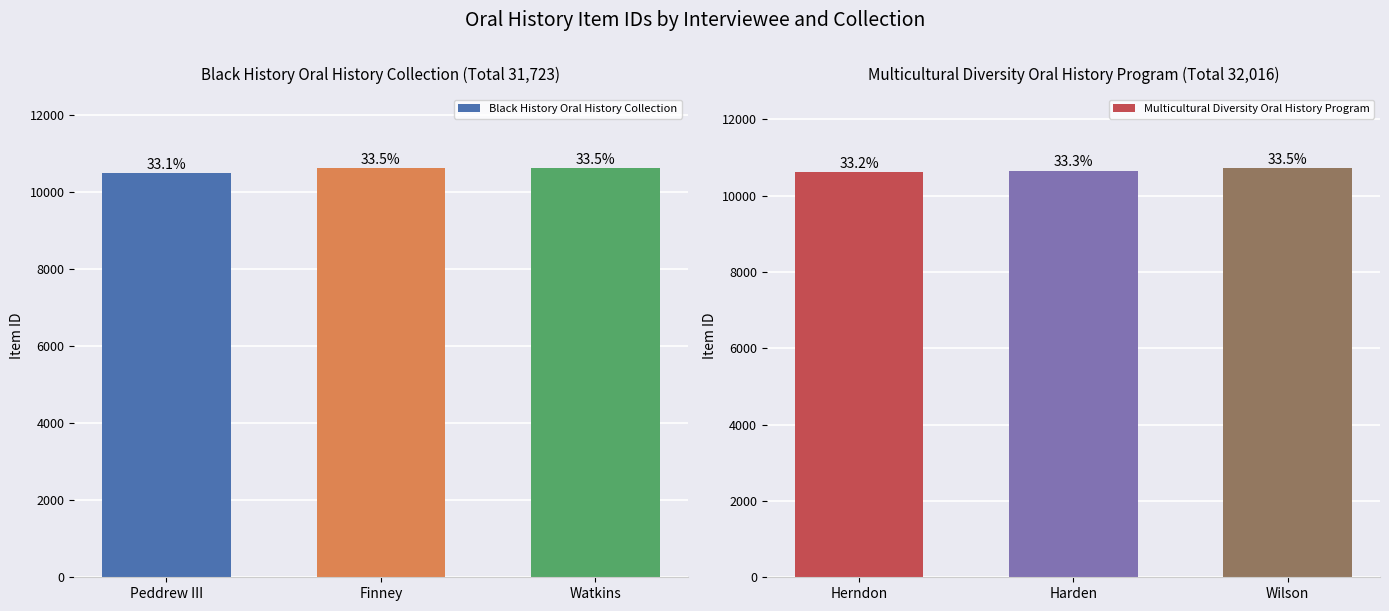

Reading left to right, transcribe all the data shown in this chart.

Black History Oral History Collection: 10491	10613	10619
Multicultural Diversity Oral History Program: 10622	10661	10733